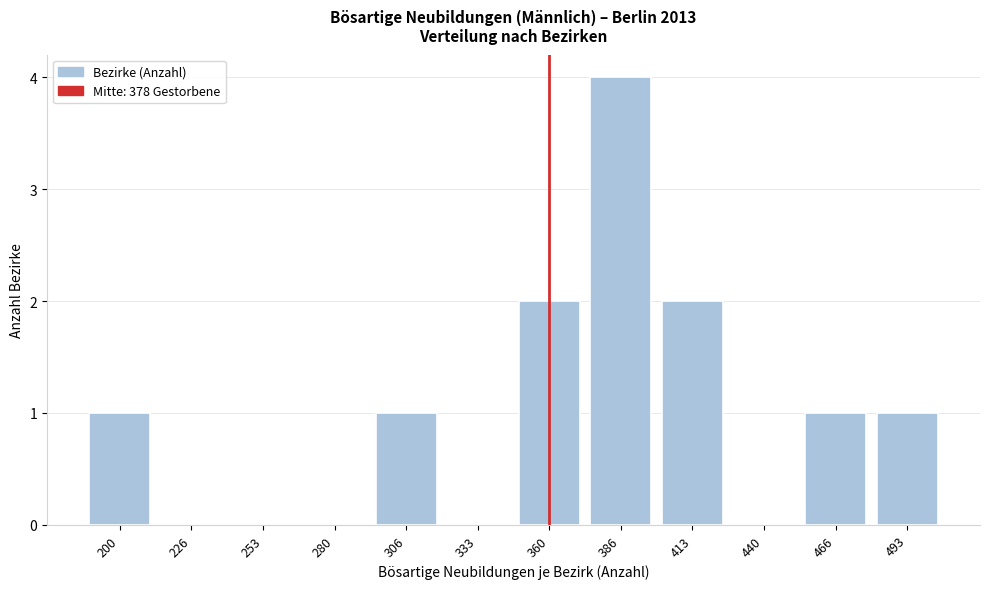

Reading right to left, transcribe all the data shown in this chart.

493=1	466=1	440=0	413=2	386=4	360=2	333=0	306=1	280=0	253=0	226=0	200=1